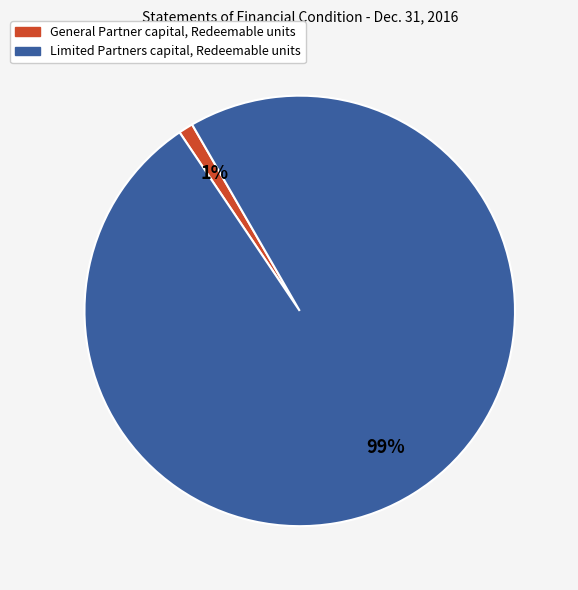

How many slices are in this pie chart?

2